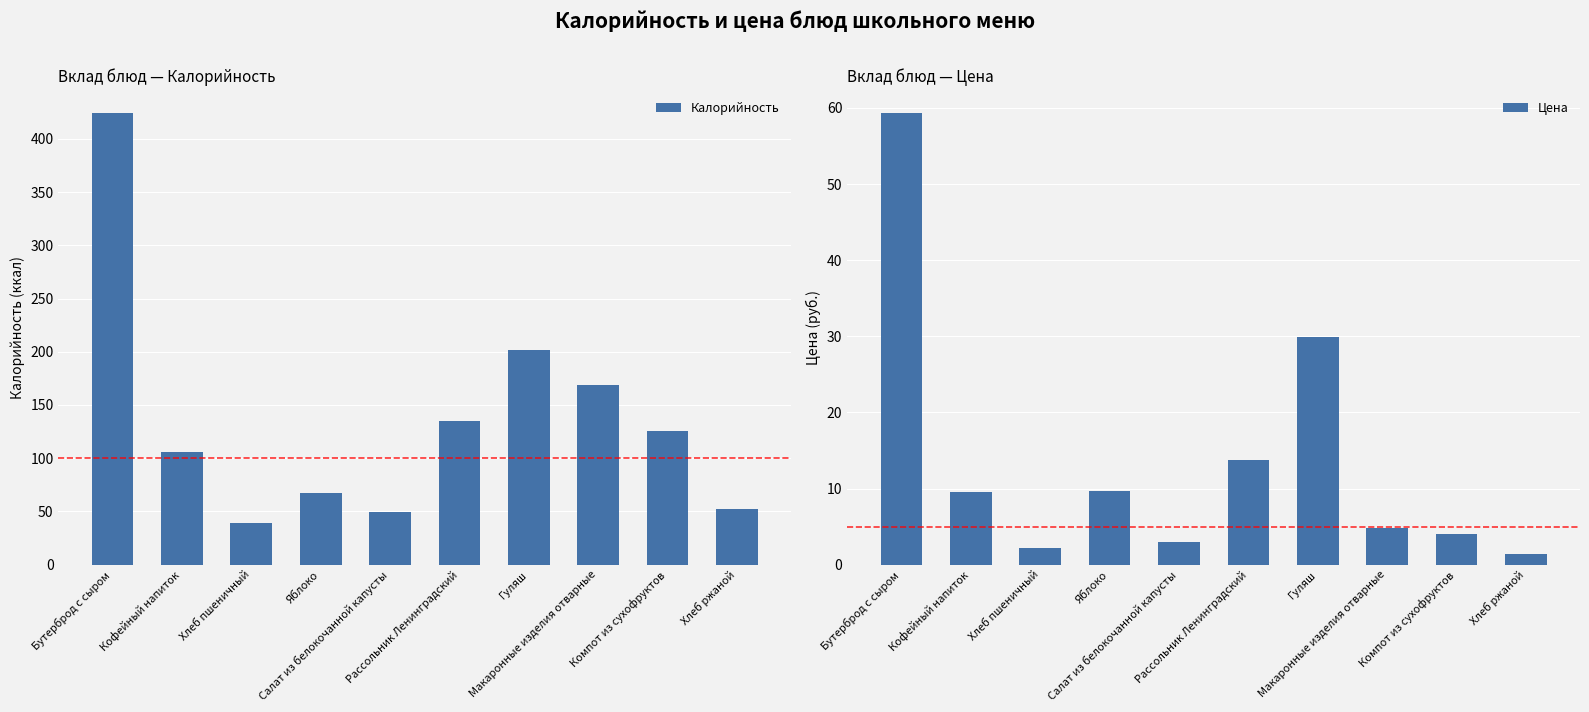

Reading right to left, what are all the values shown in this chart?

Калорийность: 52.0	126.0	169.0	202.0	135.0	49.0	67.0	39.0	106.0	424.0
Цена: 1.4	4.1	4.8	30.0	13.8	2.9	9.6	2.2	9.6	59.3